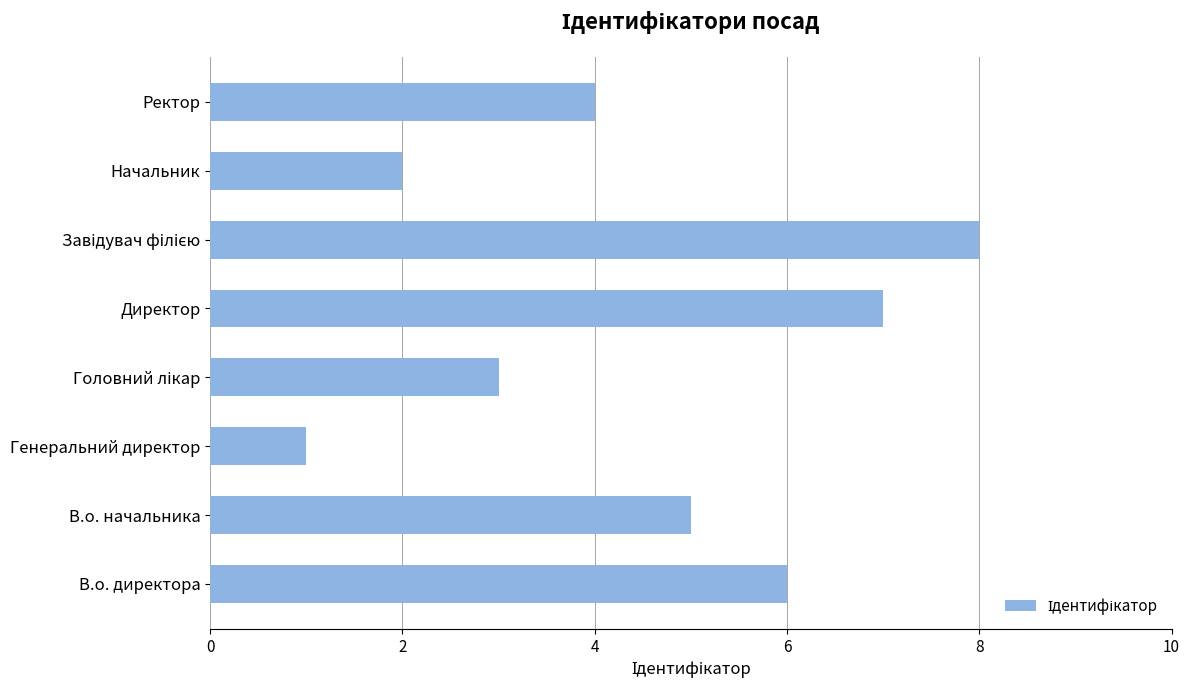

Which has a higher value, Директор or Ректор?

Директор